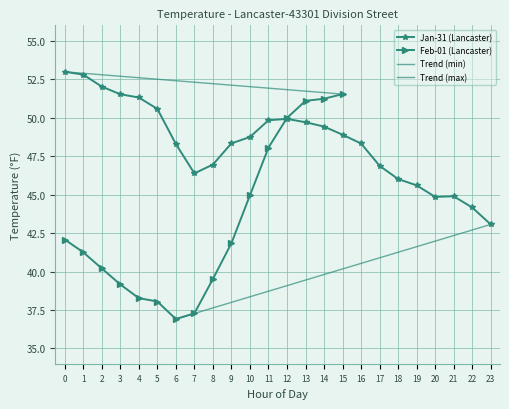

What is the value of the Jan-31 (Lancaster) point at the 12th from the left?

49.8